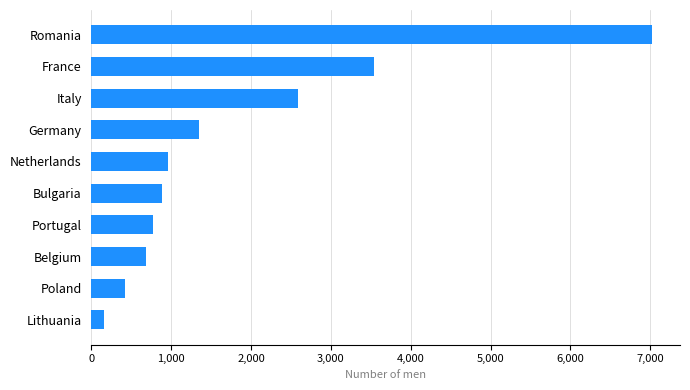

The chart shows a value of 423 at Poland. True or false?

True